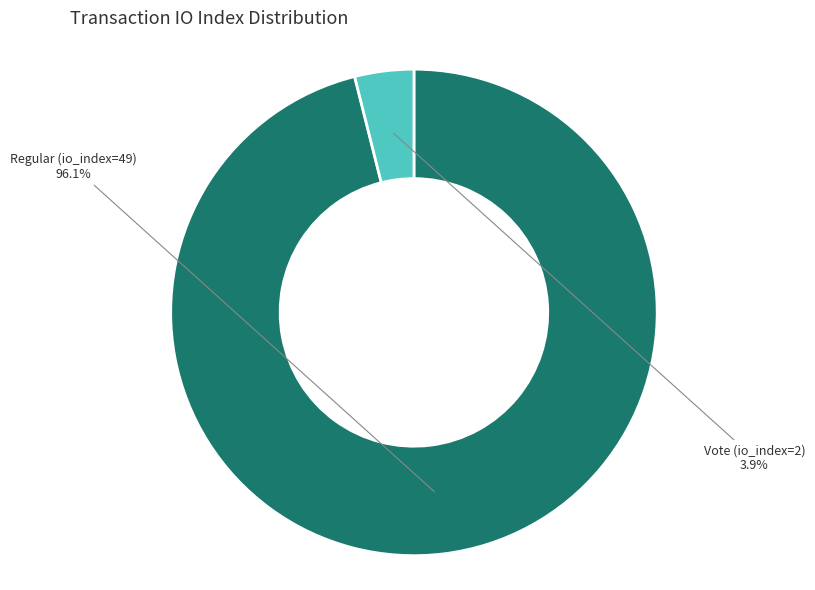

Is there a majority slice in this chart?

Yes